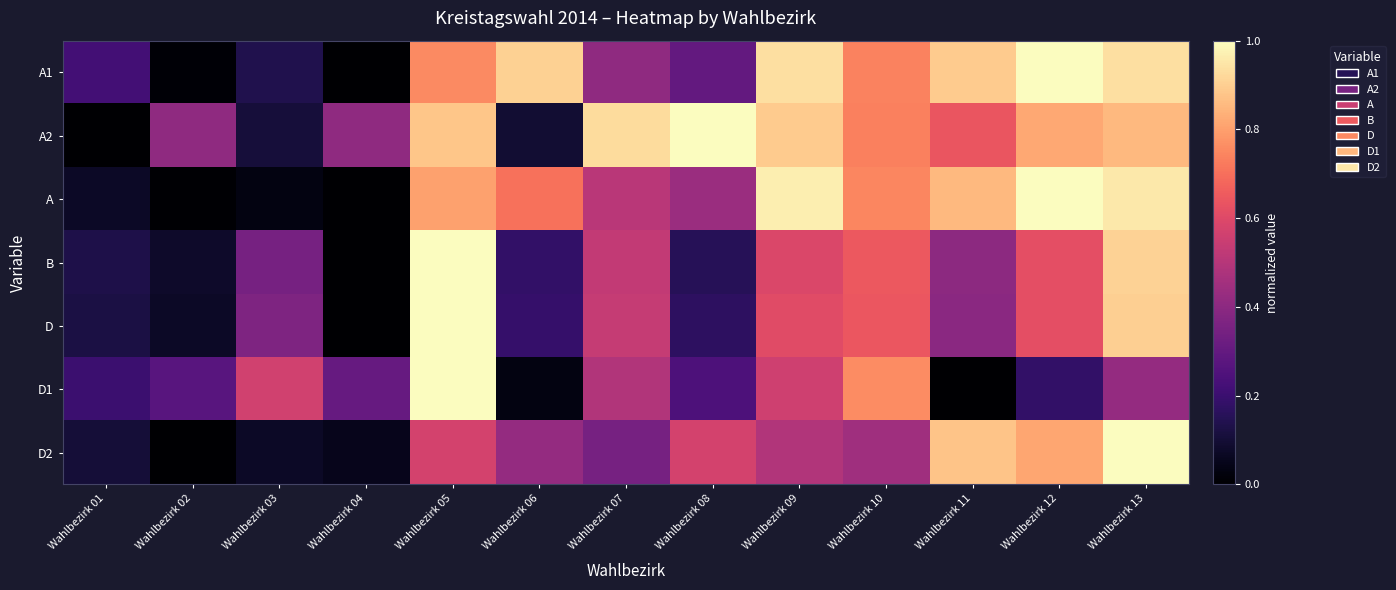

Between Wahlbezirk 02 and Wahlbezirk 05, which is larger?

Wahlbezirk 05